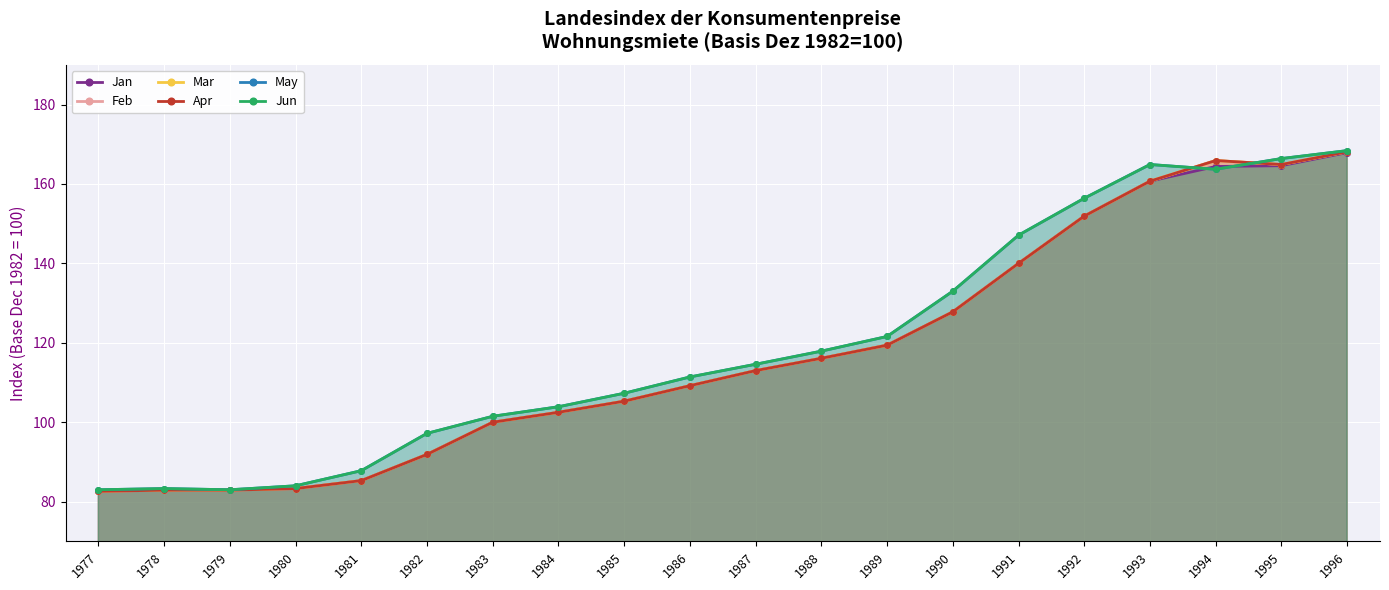

At which label is Jan closest to 125?

1990